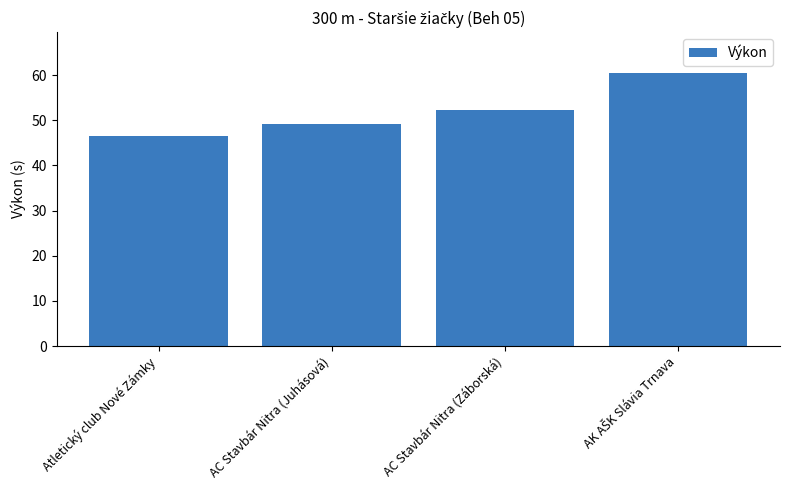

The value at AC Stavbár Nitra (Juhásová) is 79.8. True or false?

False